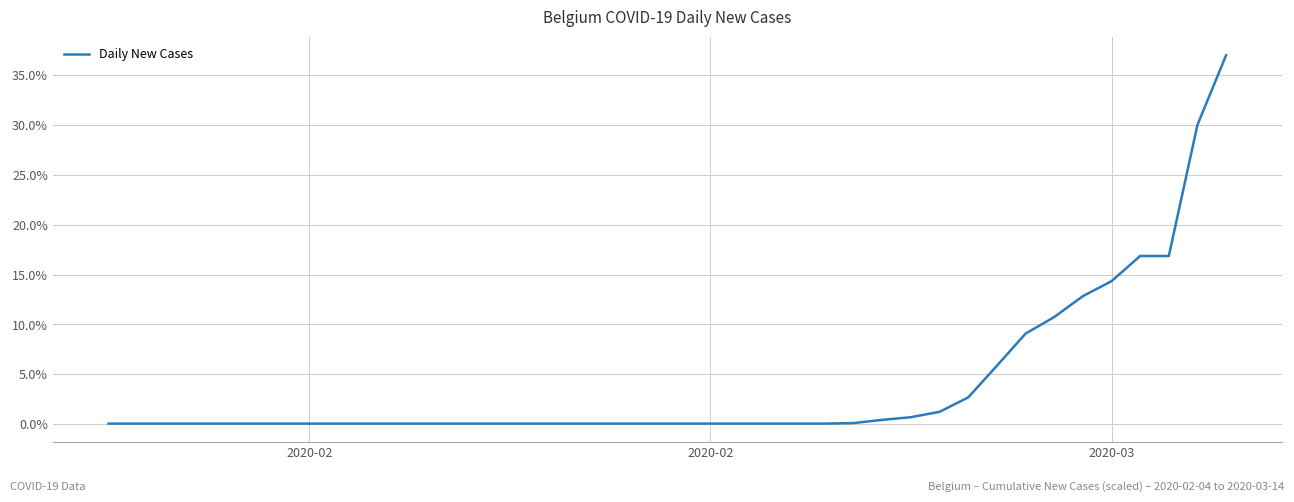

What is the maximum value shown in the chart?

37.0